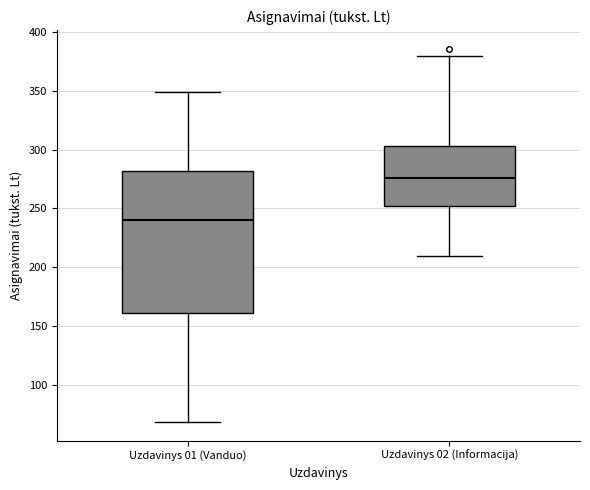

Reading left to right, transcribe this box plot: for each box, give where its median line is, the range the box spans, and where its two whiskers end, as read against the y-axis. The values are not printed on the chart, so give them approximately, as read against the axis.

Uzdavinys 01 (Vanduo): median 240, box 160 to 280, whiskers 70 to 350
Uzdavinys 02 (Informacija): median 275, box 250 to 305, whiskers 210 to 380